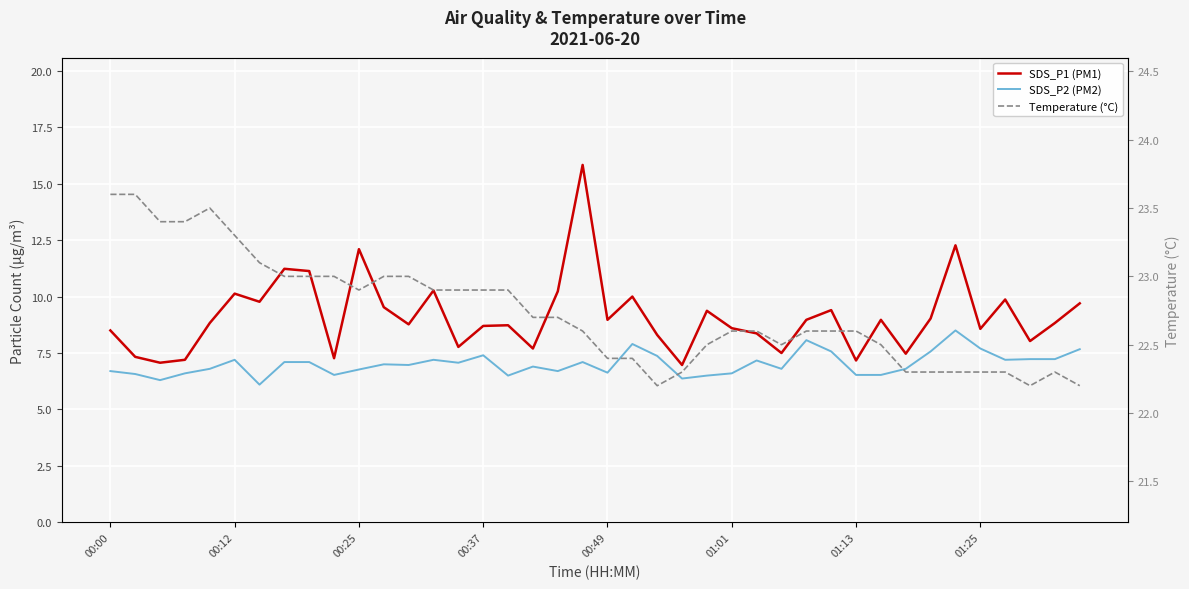

What is the greatest value displayed?

23.6